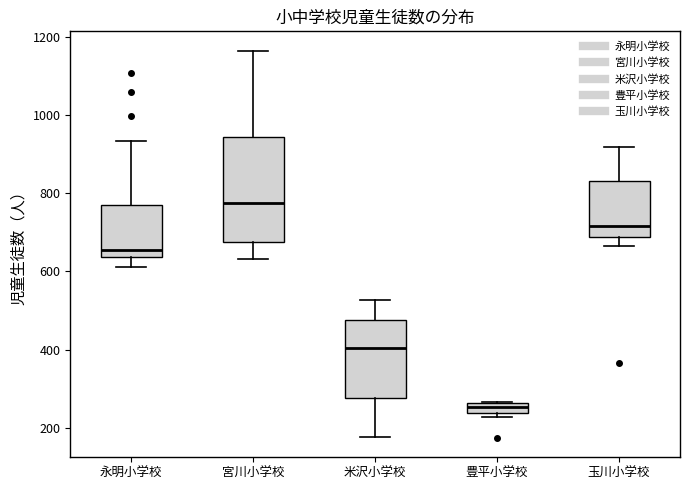

Where is the lower edge of the box for 玉川小学校 on the y-axis? The values are not printed on the chart, so give them approximately, as read against the axis.

680